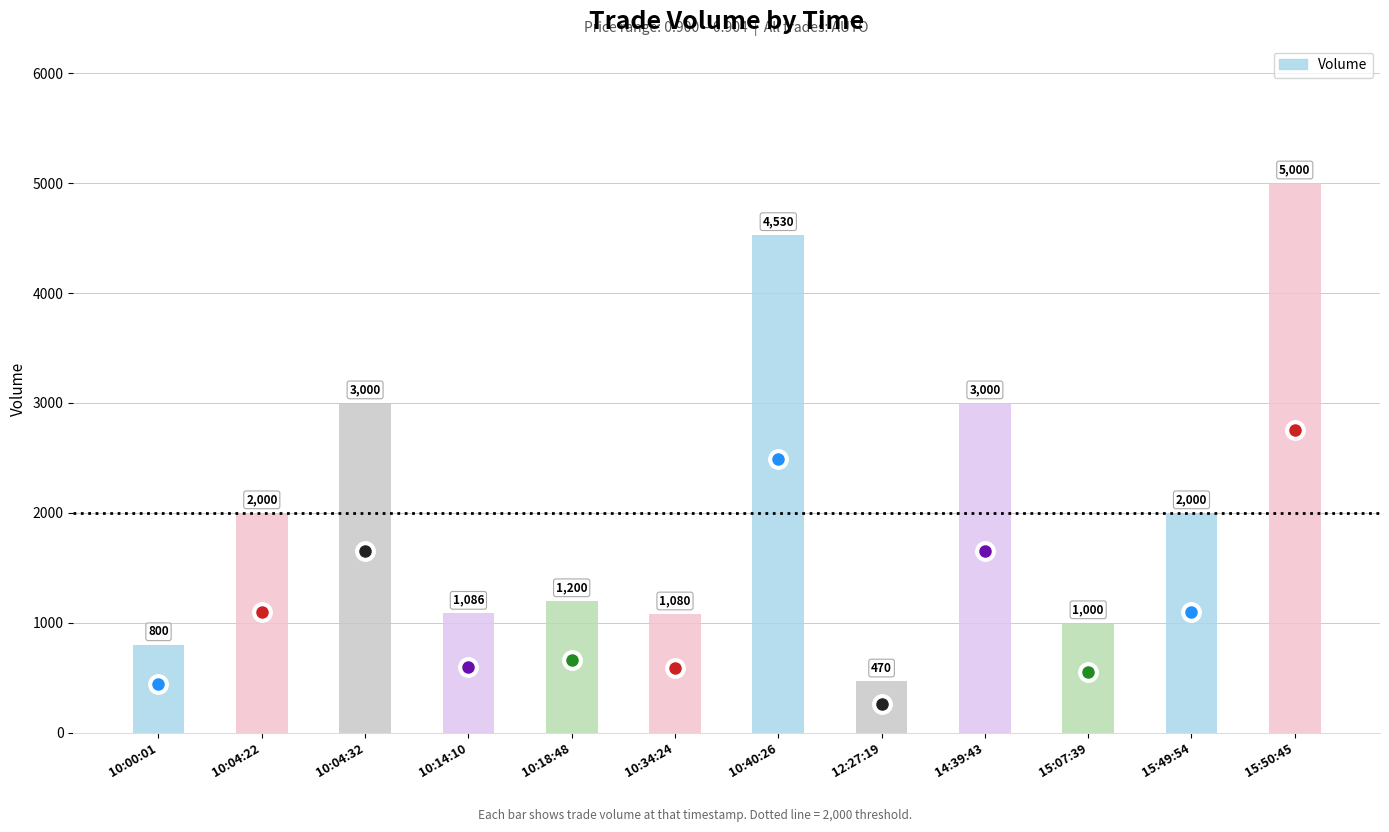

Does the chart contain any negative values?

No